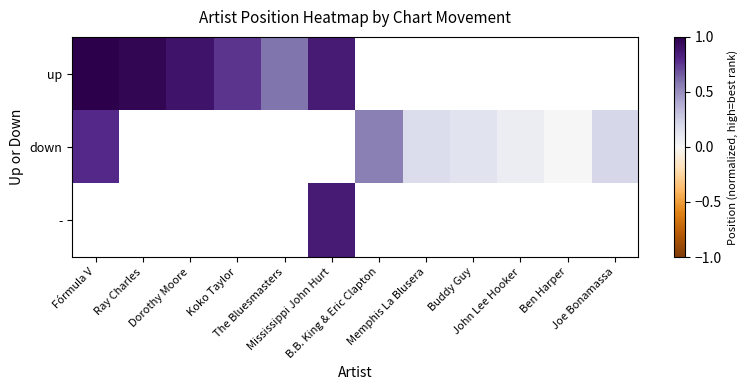

Is the value of - at B.B. King & Eric Clapton greater than the value of down at Buddy Guy?

No